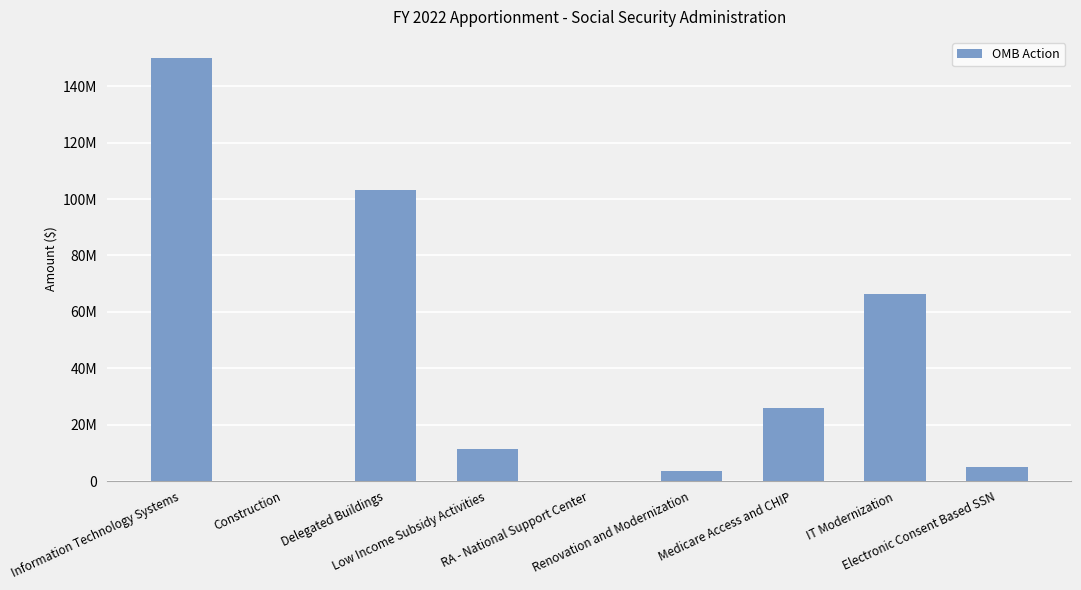

What is the sum of the values at Electronic Consent Based SSN and Medicare Access and CHIP?

30788847